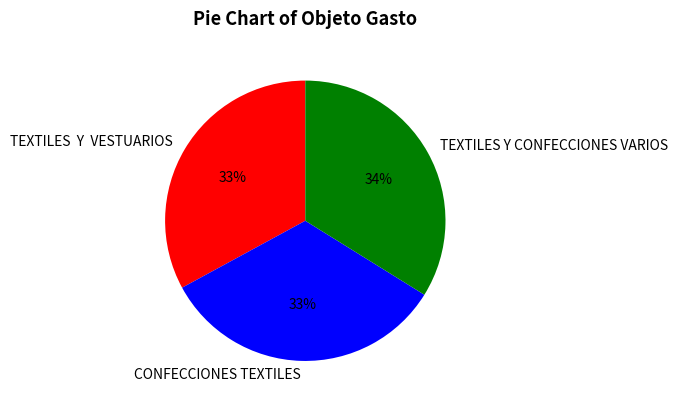

To the nearest percent, what is the combined percentage of TEXTILES Y CONFECCIONES VARIOS and CONFECCIONES TEXTILES?

67%